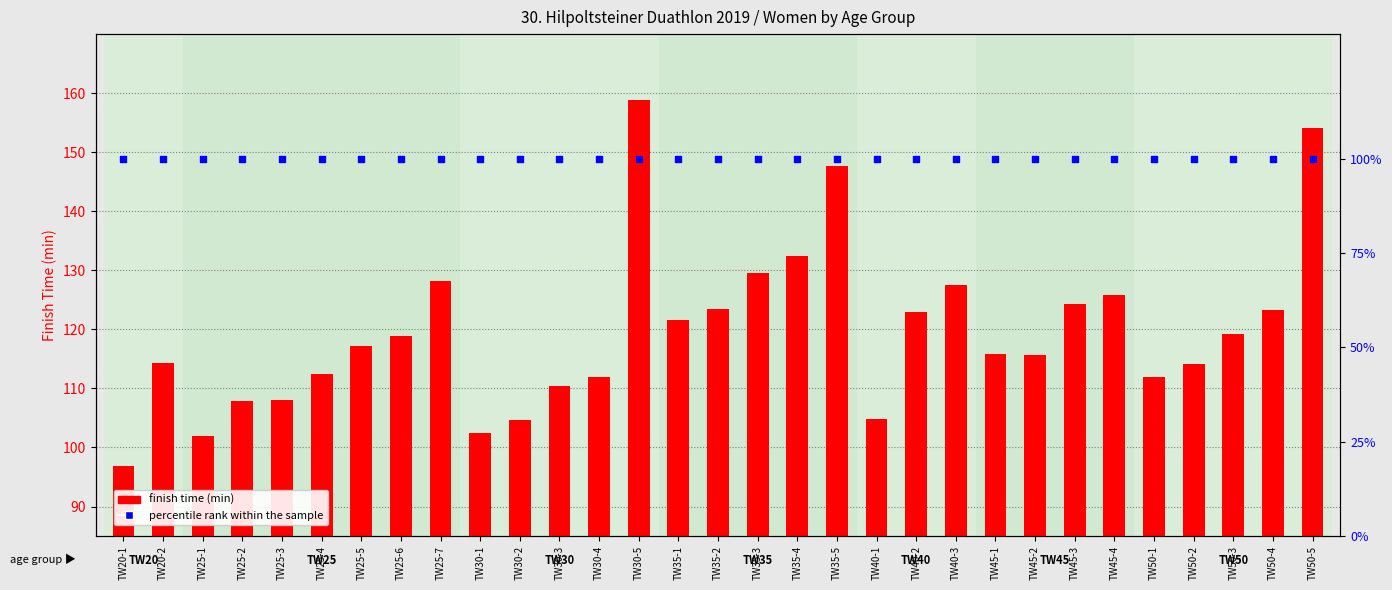

Which series reaches the minimum Y coordinate?

finish time (min)